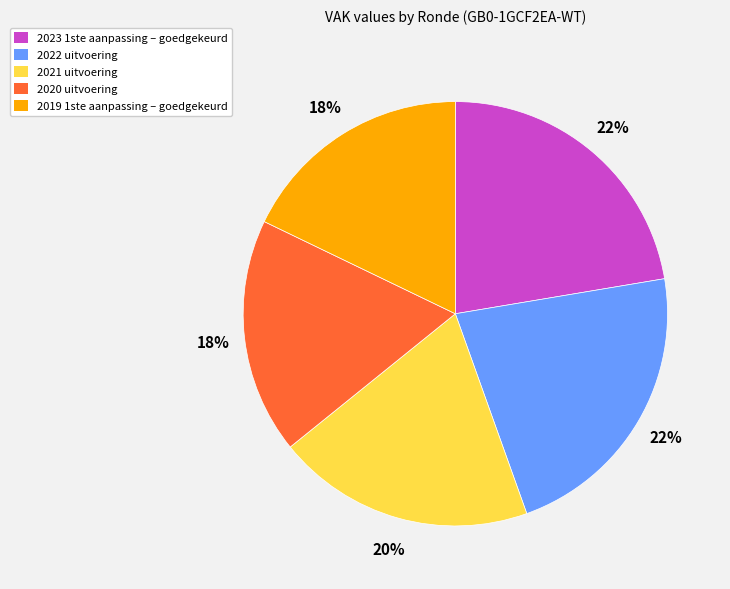

How many slices are in this pie chart?

5